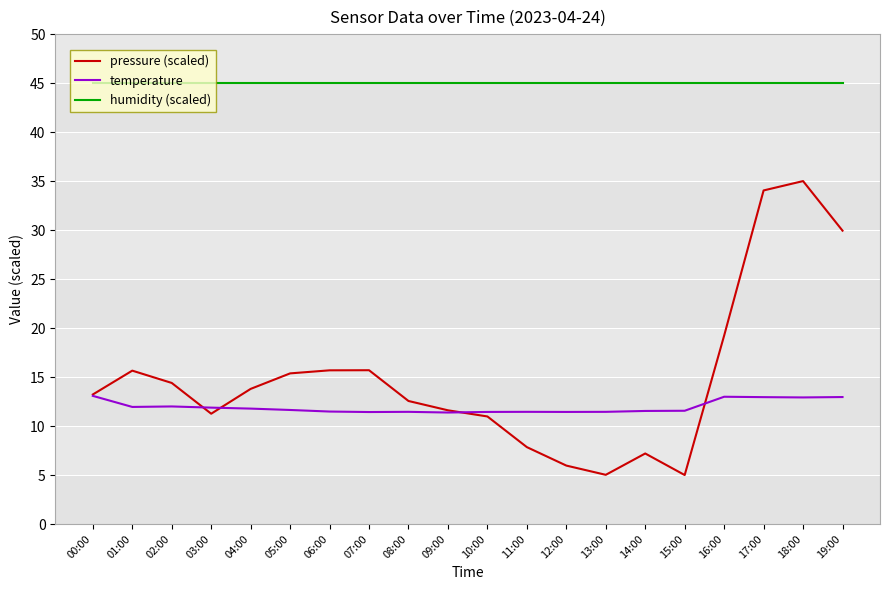

True or false: humidity (scaled) and temperature intersect in this chart.

False